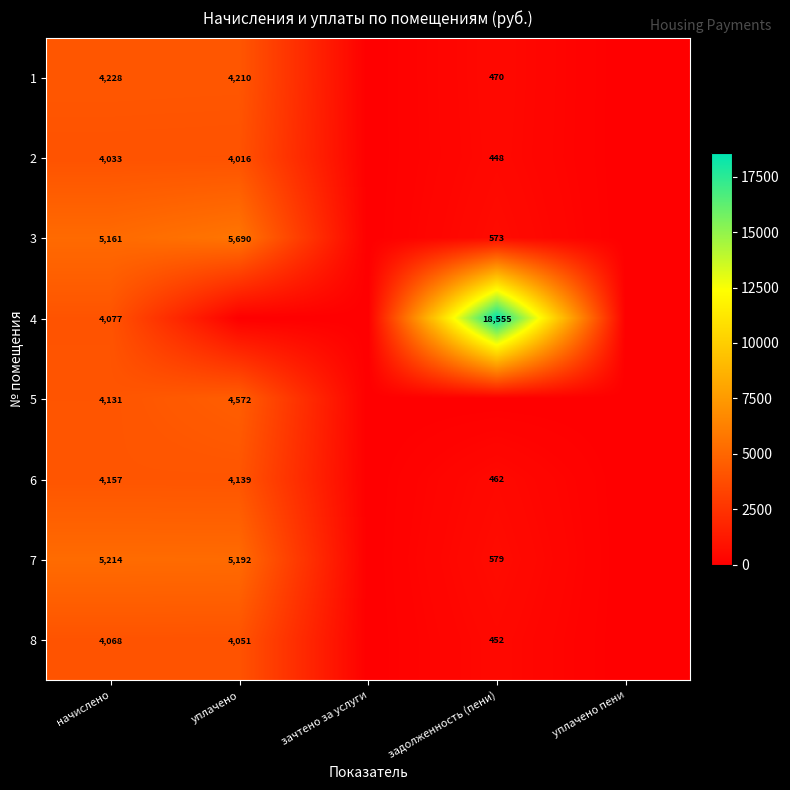

At начислено, list the series in order from smallest to largest.

2, 8, 4, 5, 6, 1, 3, 7